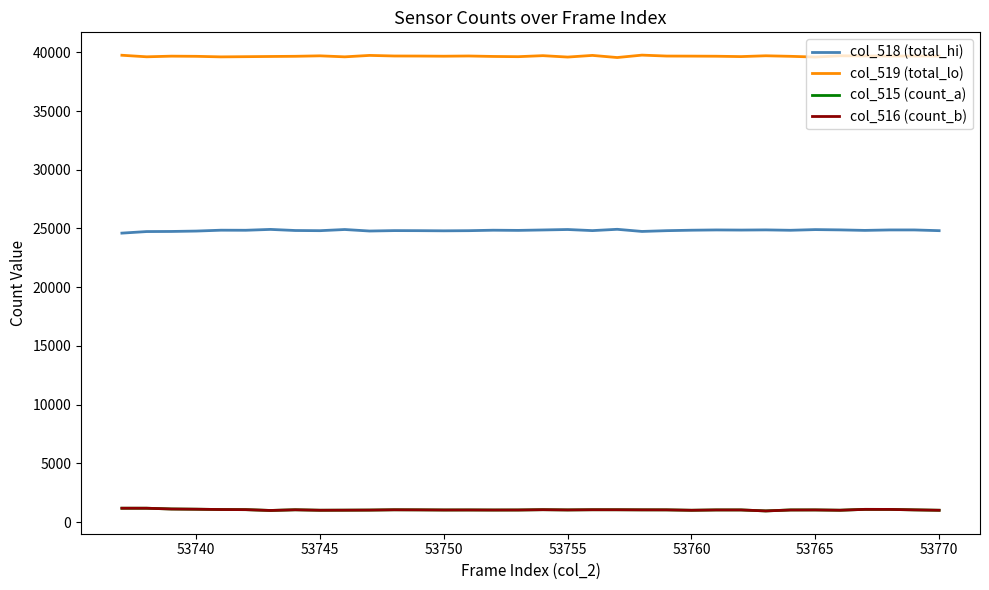

What is the difference between the maximum and second lowest values in the col_518 (total_hi) series?

192